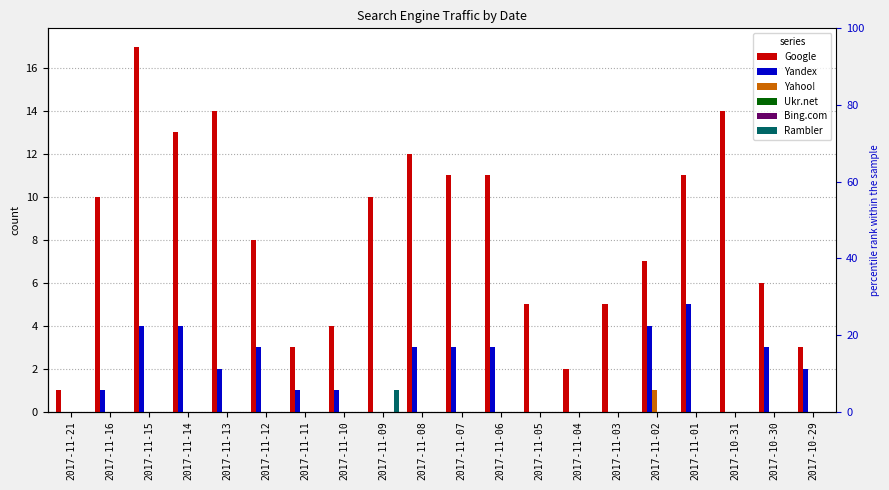

Count the number of categories in the chart.

20